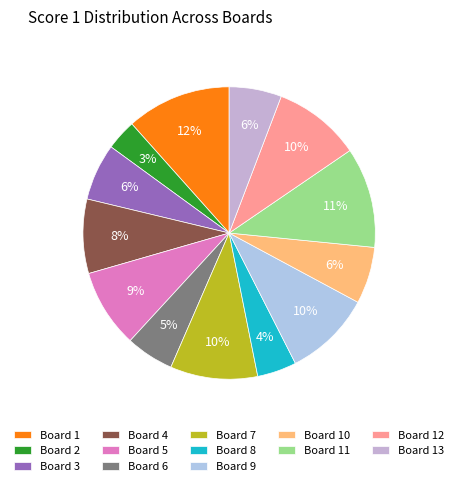

What portion of the pie excludes Board 2?

96.6%